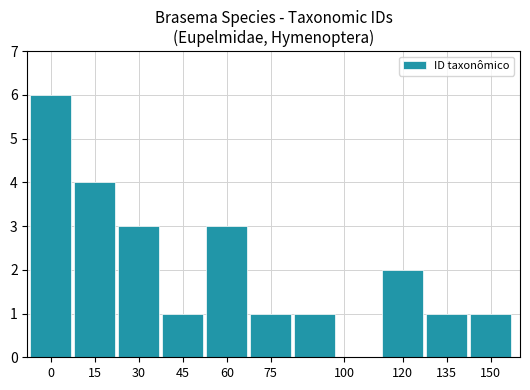

What is the greatest value displayed?

6